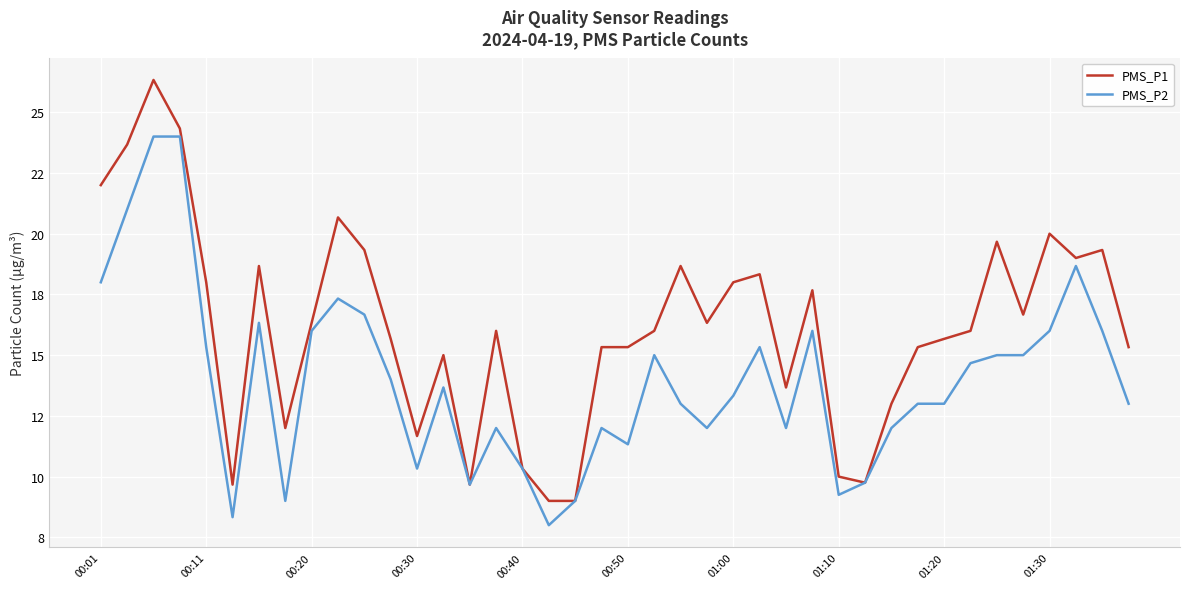

What is the difference between the maximum and minimum values in the PMS_P1 series?

17.3